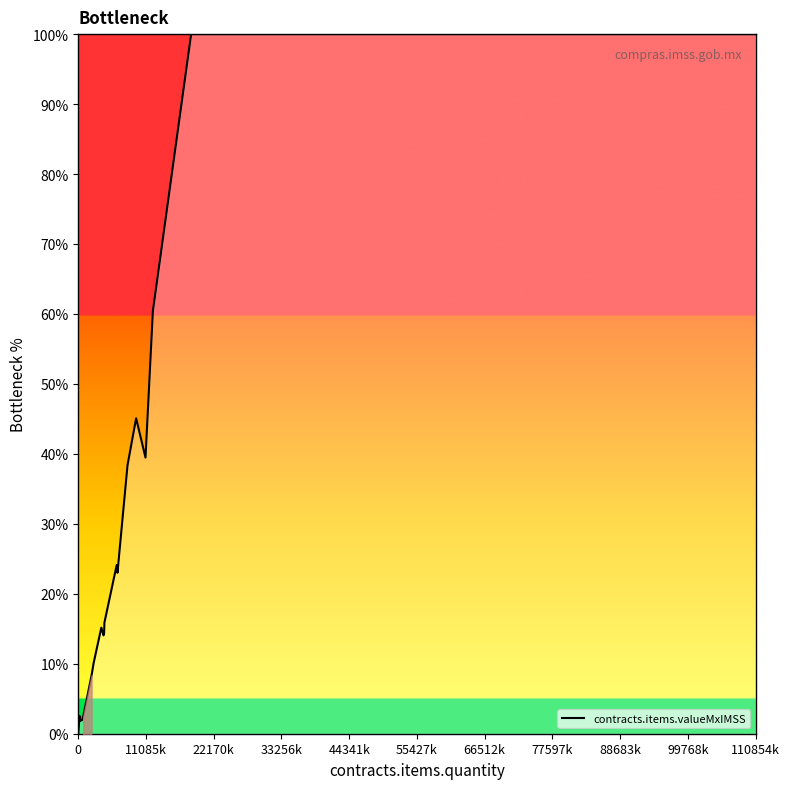

The contracts.items.valueMxIMSS series shows 0.0 at 0. True or false?

True